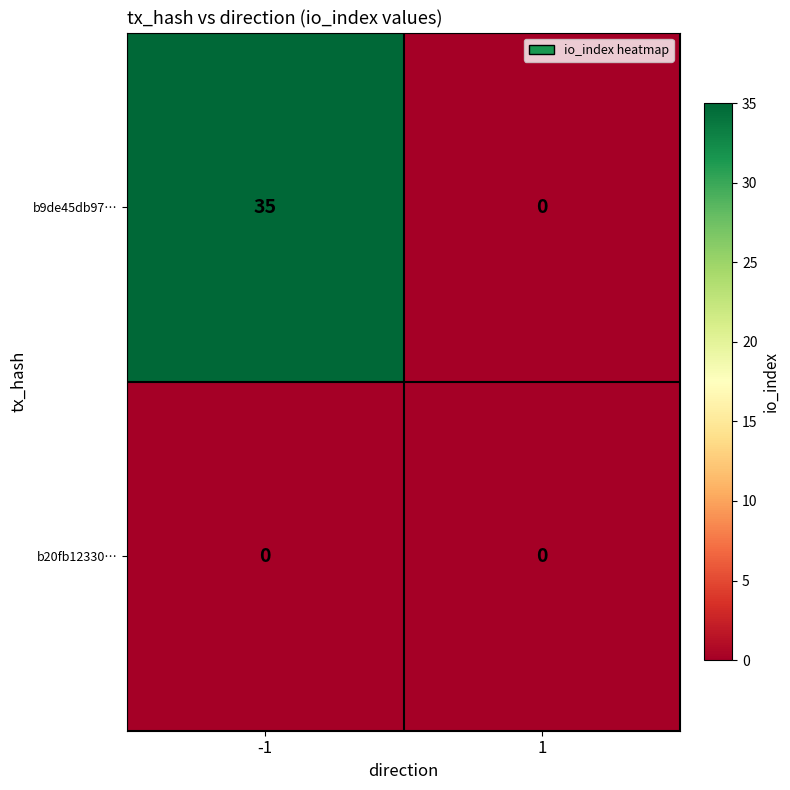

Count the number of categories in the chart.

2